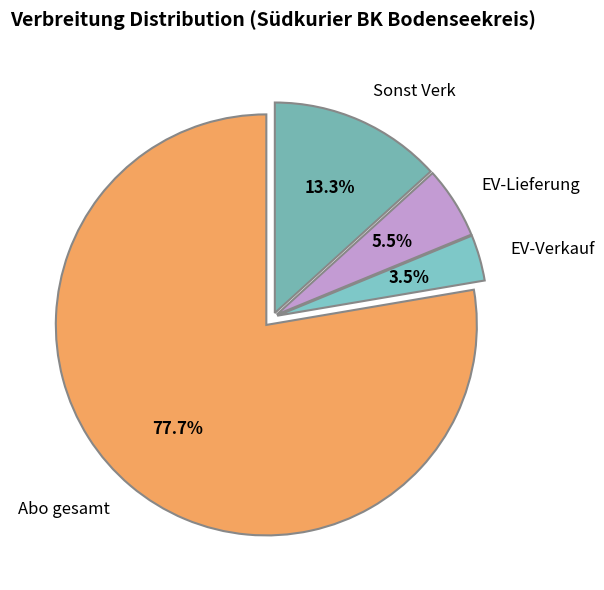

Is the sum of EV-Lieferung and Abo gesamt greater than half?

Yes